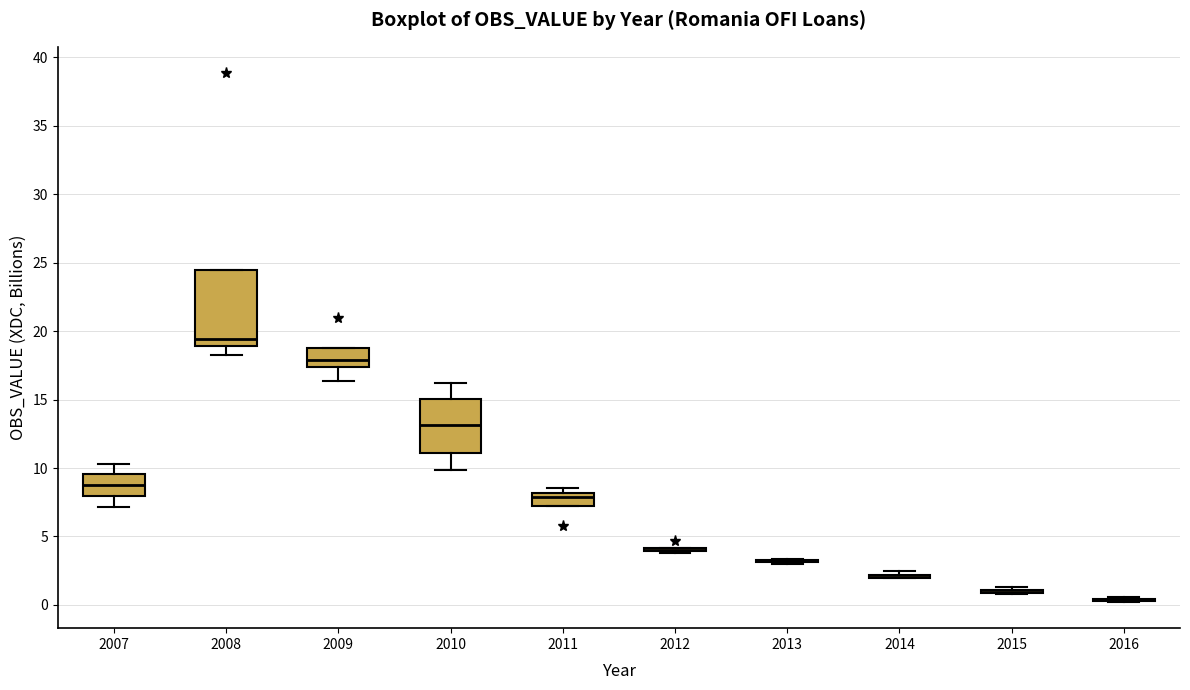

Reading left to right, read every box against the y-axis: the position of its median line, the range the box covers, and the ends of its whiskers. The values are not printed on the chart, so give them approximately, as read against the axis.

2007: median 8.5, box 8.0 to 9.5, whiskers 7.0 to 10.5
2008: median 19.5, box 19.0 to 24.5, whiskers 18.0 to 24.5
2009: median 18.0, box 17.5 to 19.0, whiskers 16.5 to 19.0
2010: median 13.0, box 11.0 to 15.0, whiskers 10.0 to 16.0
2011: median 8.0 (just below the box's upper edge), box 7.0 to 8.0, whiskers 7.0 to 8.5
2012: box collapsed to a line at 4.0, whiskers 4.0 to 4.0
2013: box collapsed to a line at 3.0, whiskers 3.0 to 3.5
2014: box collapsed to a line at 2.0, whiskers 2.0 to 2.5
2015: box collapsed to a line at 1.0, whiskers 1.0 to 1.5
2016: box collapsed to a line at 0.5, whiskers 0.0 to 0.5